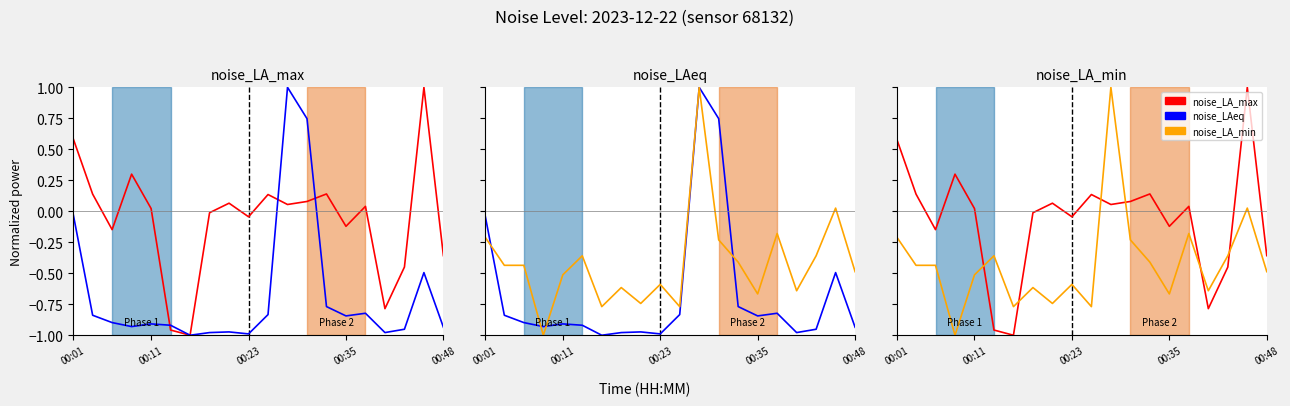

Reading left to right, what are all the values shown in this chart?

noise_LA_max: 0.6	0.1	-0.1	0.3	0.0	-1.0	-1.0	-0.0	0.1	-0.0	0.1	0.1	0.1	0.1	-0.1	0.0	-0.8	-0.4	1.0	-0.4
noise_LAeq: -0.0	-0.8	-0.9	-0.9	-0.9	-0.9	-1.0	-1.0	-1.0	-1.0	-0.8	1.0	0.7	-0.8	-0.8	-0.8	-1.0	-1.0	-0.5	-0.9
noise_LA_min: -0.2	-0.4	-0.4	-1.0	-0.5	-0.4	-0.8	-0.6	-0.7	-0.6	-0.8	1.0	-0.2	-0.4	-0.7	-0.2	-0.6	-0.4	0.0	-0.5